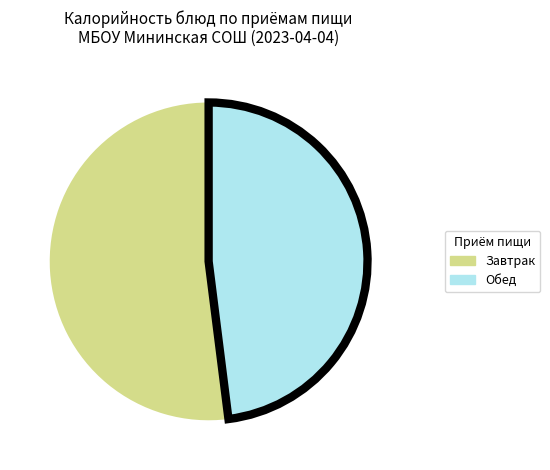

Is there a majority slice in this chart?

Yes